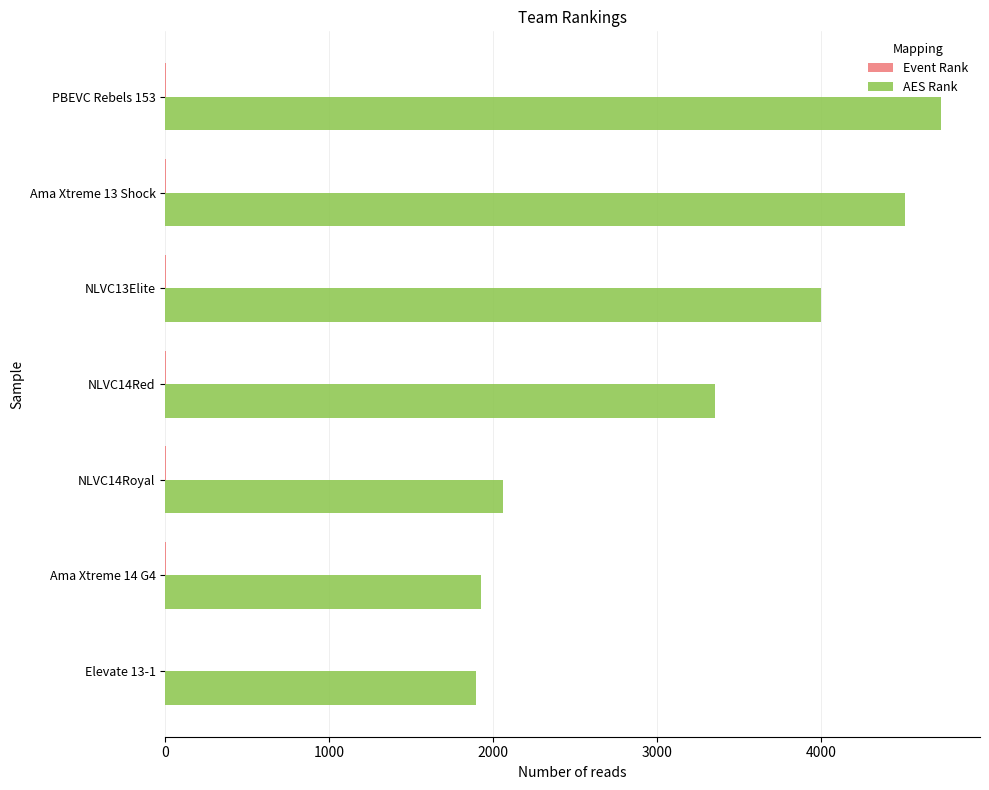

Which category has the highest value across all series?

PBEVC Rebels 153